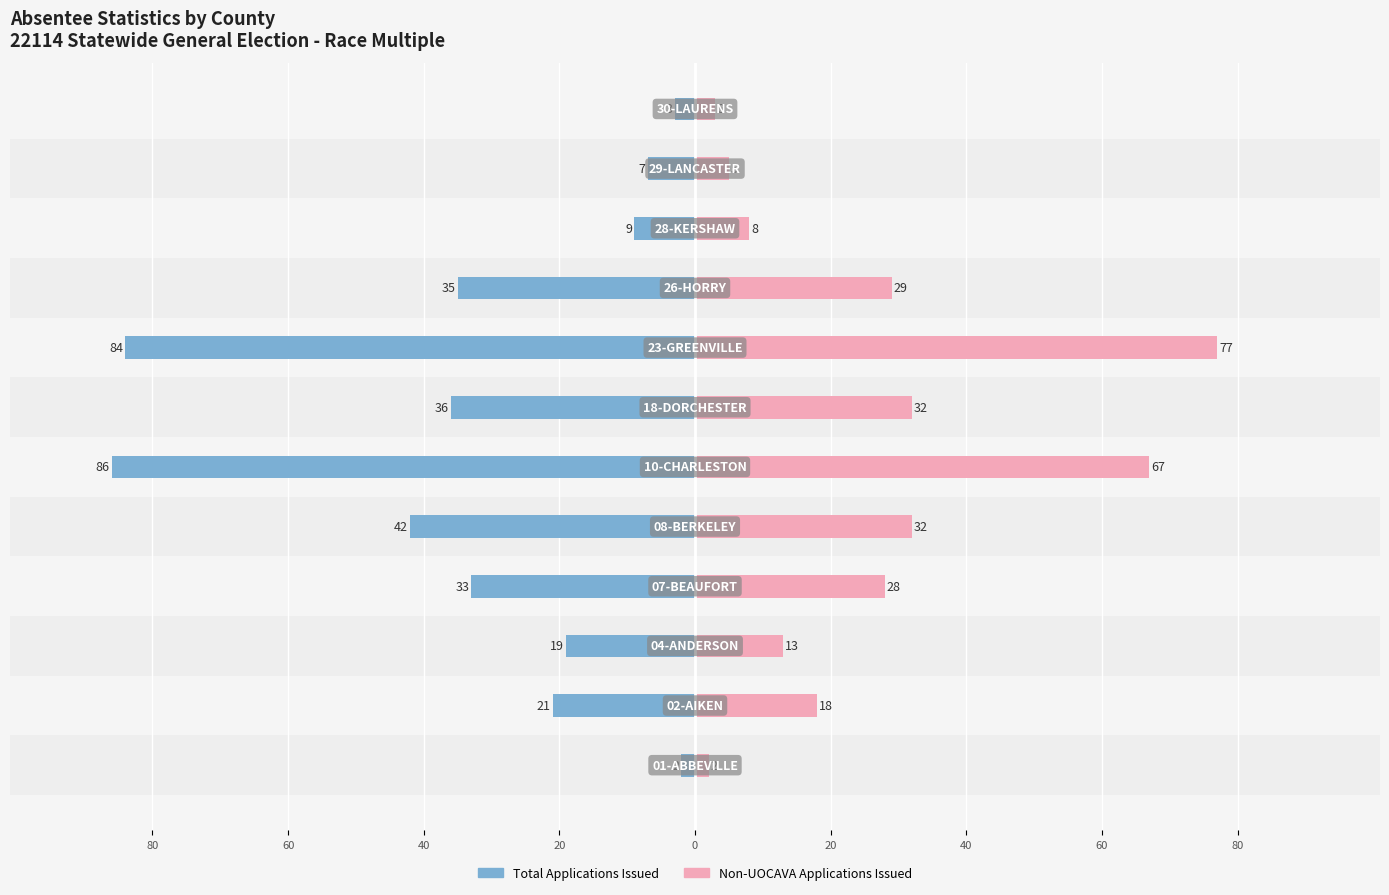

Between 60 and 20, which series saw the biggest shift?

Total Applications Issued